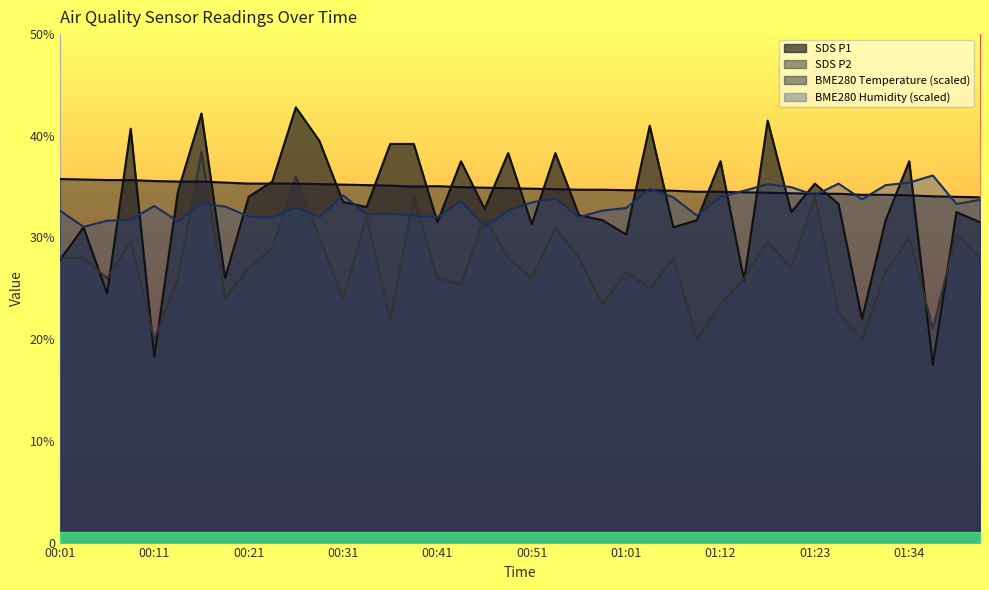

What is the average value of the BME280_humidity series?

33.2